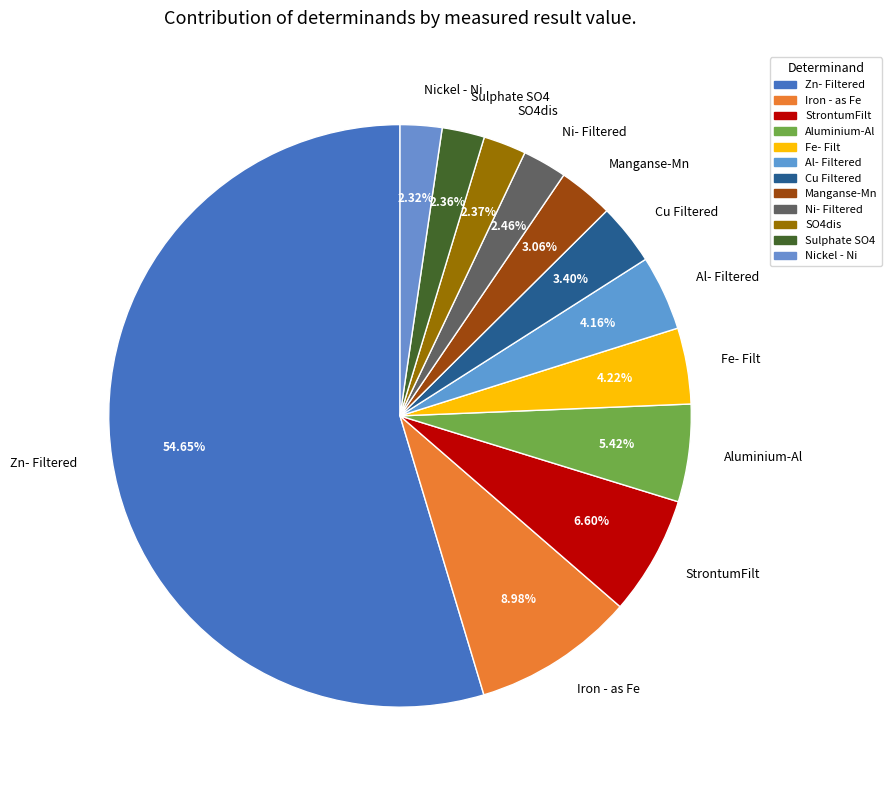

Is it true that StrontumFilt is 1% of the pie?

False